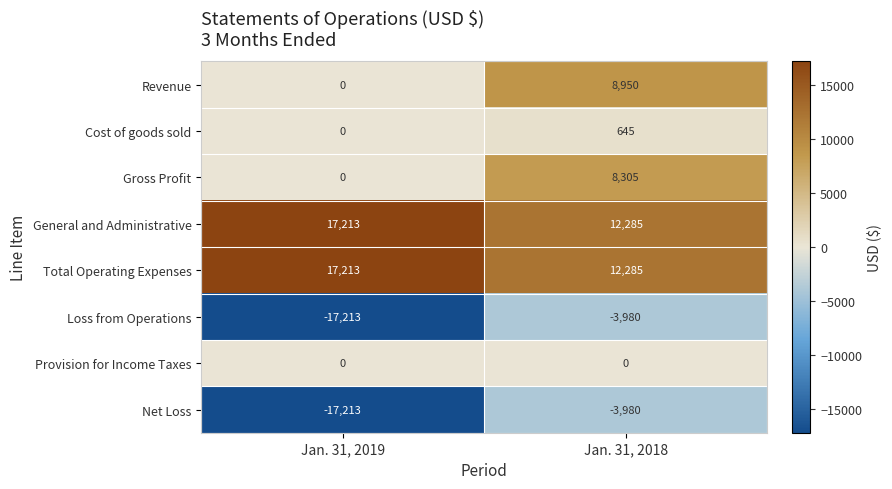

At which label does Net Loss reach its minimum?

Jan. 31, 2019